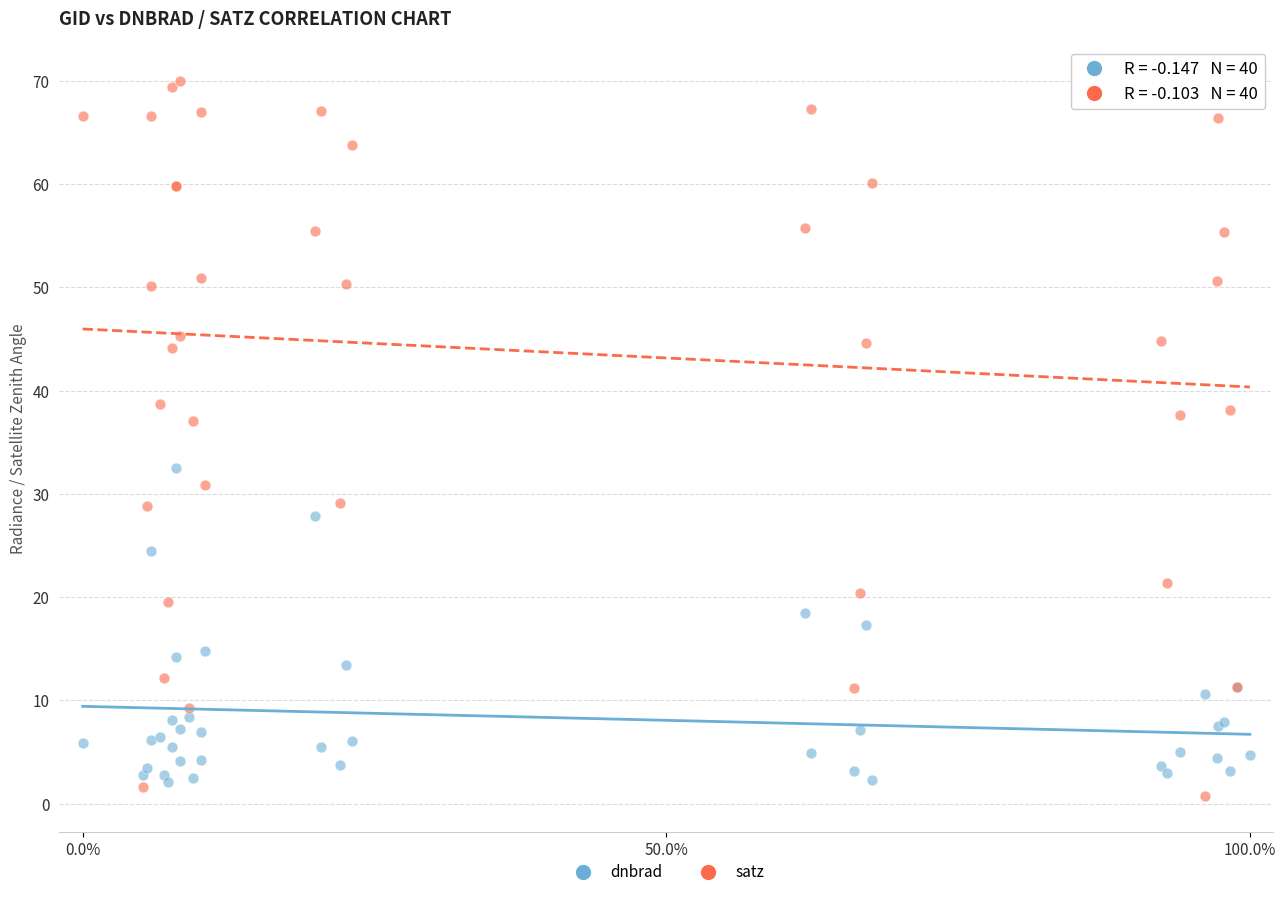

What are all the series names shown in the legend?

dnbrad, satz